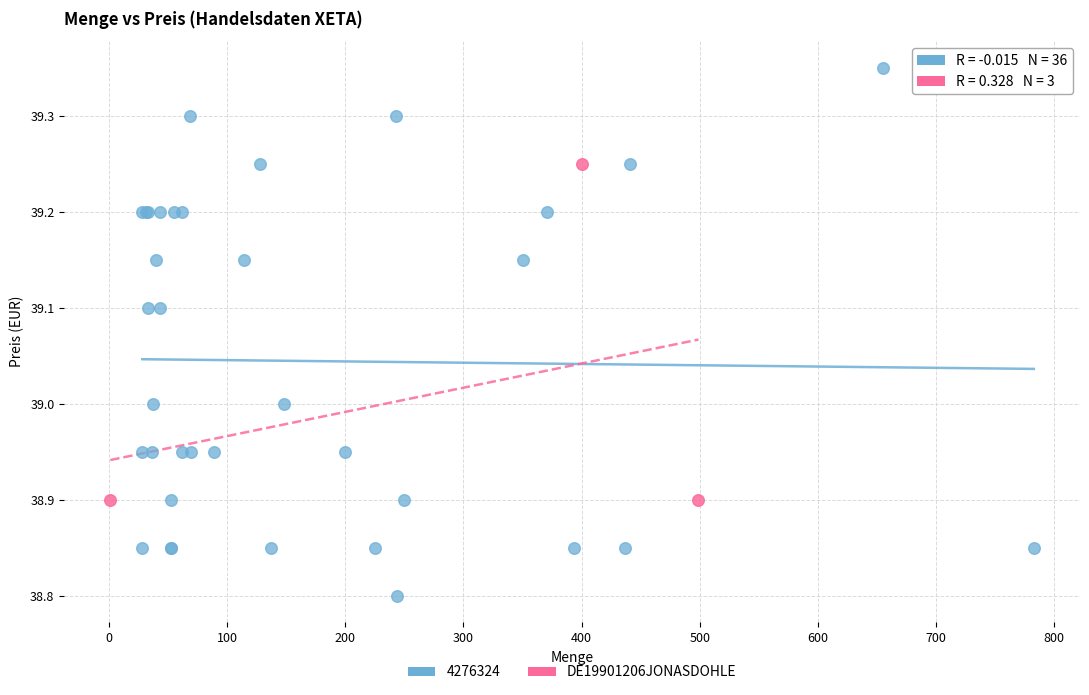

Which series contains the highest Y value?

4276324